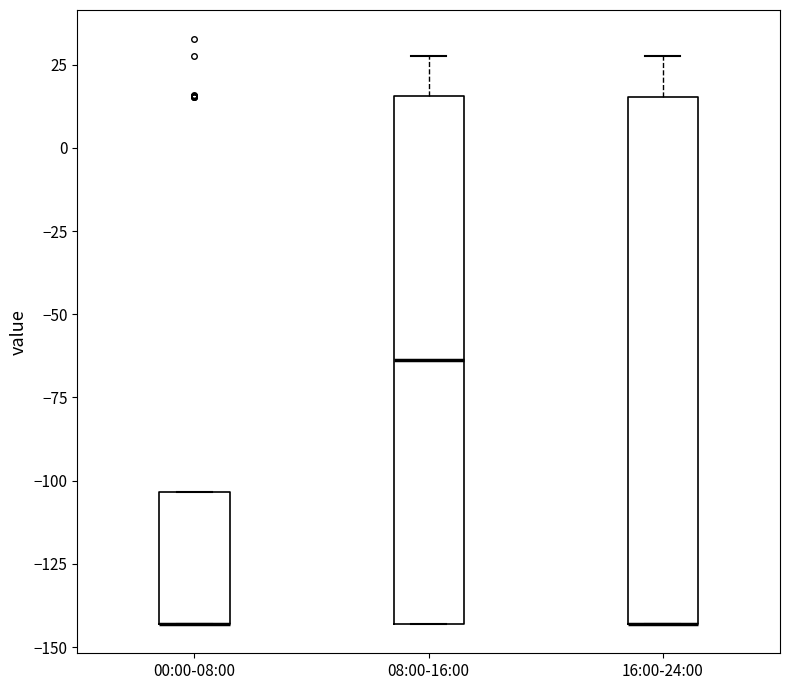

Reading left to right, read every box against the y-axis: the position of its median line, the range the box covers, and the ends of its whiskers. The values are not printed on the chart, so give them approximately, as read against the axis.

00:00-08:00: median -145 (drawn on the box's lower edge), box -145 to -105, whiskers -145 to -105
08:00-16:00: median -65, box -145 to 15, whiskers -145 to 25
16:00-24:00: median -145 (drawn on the box's lower edge), box -145 to 15, whiskers -145 to 25